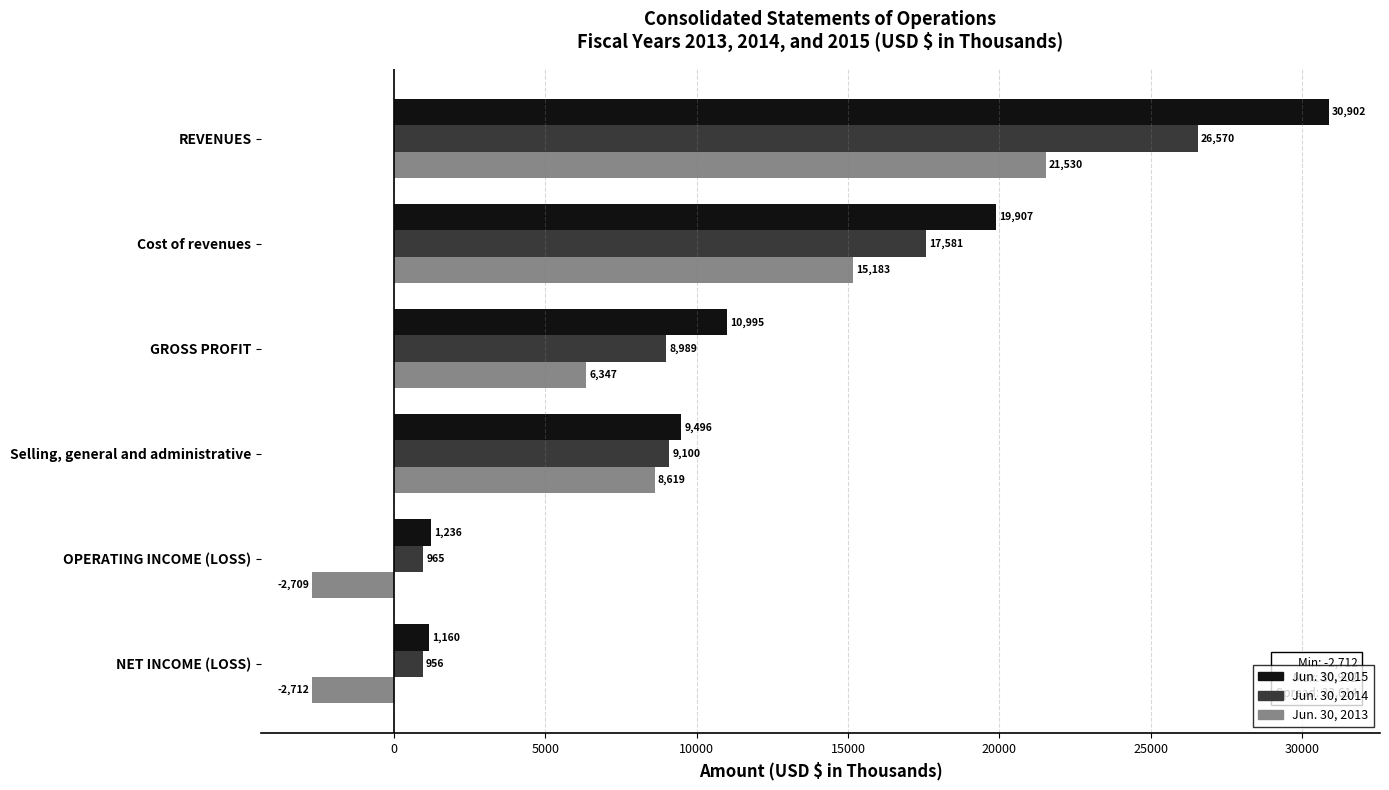

Rank the categories by Jun. 30, 2015 value from lowest to highest.

NET INCOME (LOSS), OPERATING INCOME (LOSS), Selling, general and administrative, GROSS PROFIT, Cost of revenues, REVENUES